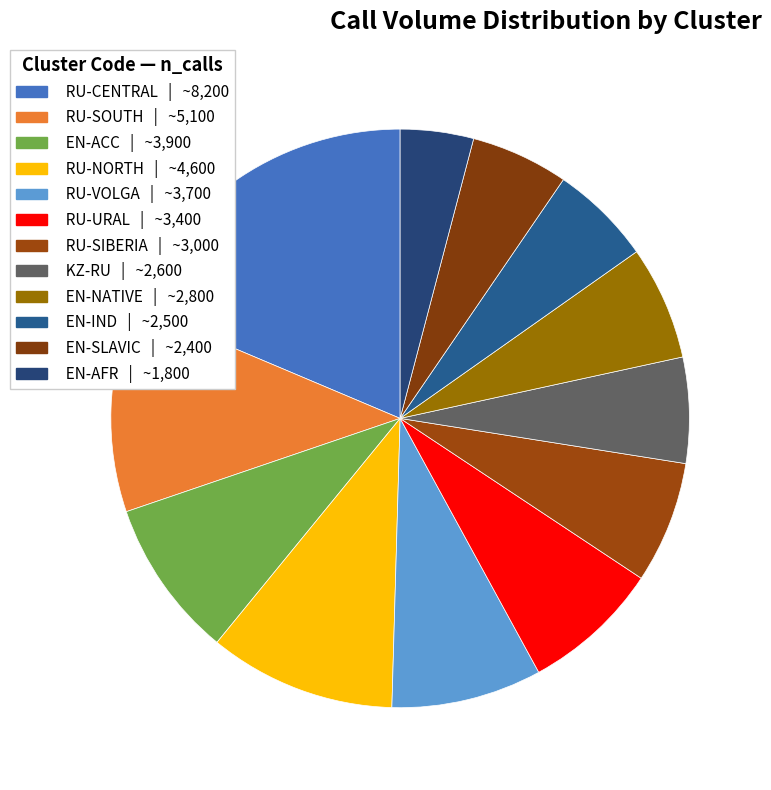

To the nearest percent, what is the difference between the EN-NATIVE and RU-NORTH slice percentages?

4%